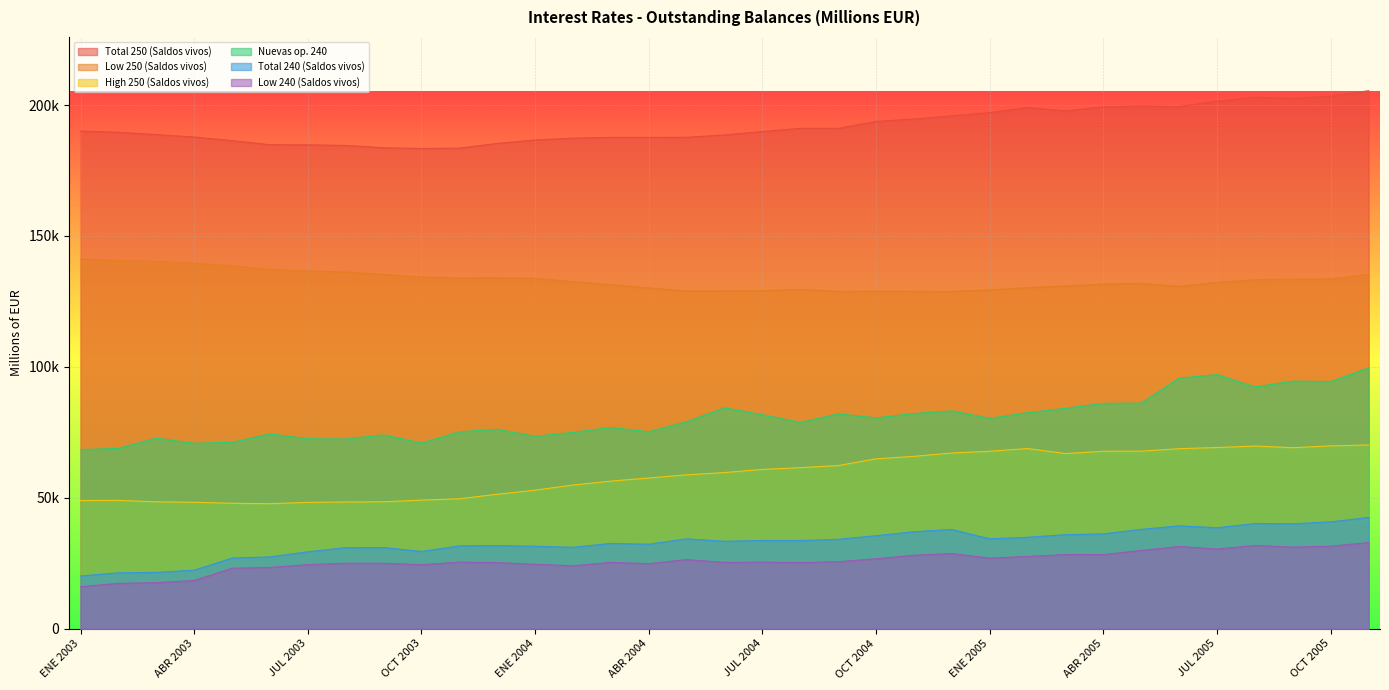

Rank the categories by Low 250 (Saldos vivos) value from highest to lowest.

ENE 2003, FEB 2003, MAR 2003, ABR 2003, MAY 2003, JUN 2003, JUL 2003, AGO 2003, NOV 2005, SEP 2003, OCT 2003, DIC 2003, NOV 2003, ENE 2004, OCT 2005, SEP 2005, AGO 2005, FEB 2004, JUL 2005, MAY 2005, ABR 2005, MAR 2004, MAR 2005, JUN 2005, FEB 2005, ABR 2004, AGO 2004, ENE 2005, JUL 2004, JUN 2004, MAY 2004, OCT 2004, NOV 2004, SEP 2004, DIC 2004